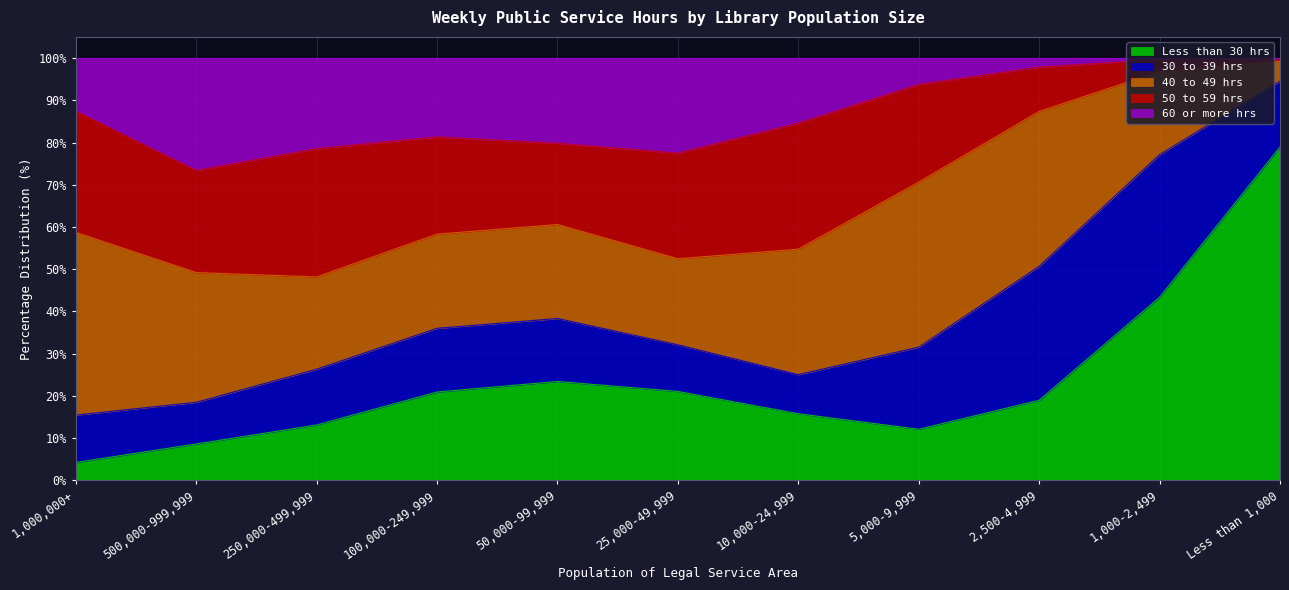

List the series in order of their overall mean, lowest first.

60 or more hrs, 30 to 39 hrs, 50 to 59 hrs, Less than 30 hrs, 40 to 49 hrs